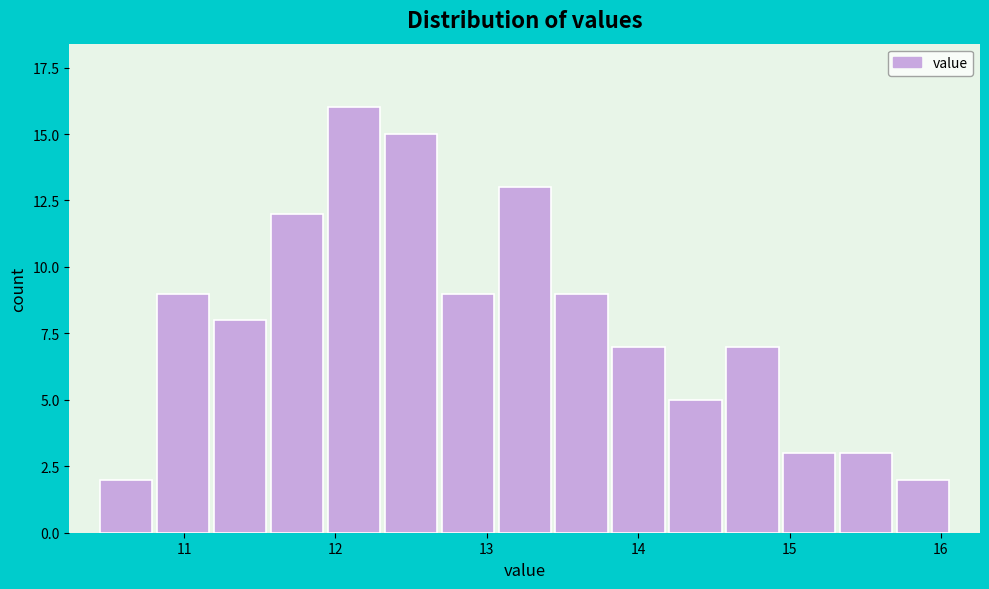

Read against the x-axis, roughly where is the centre of the tallest bar?

12.1